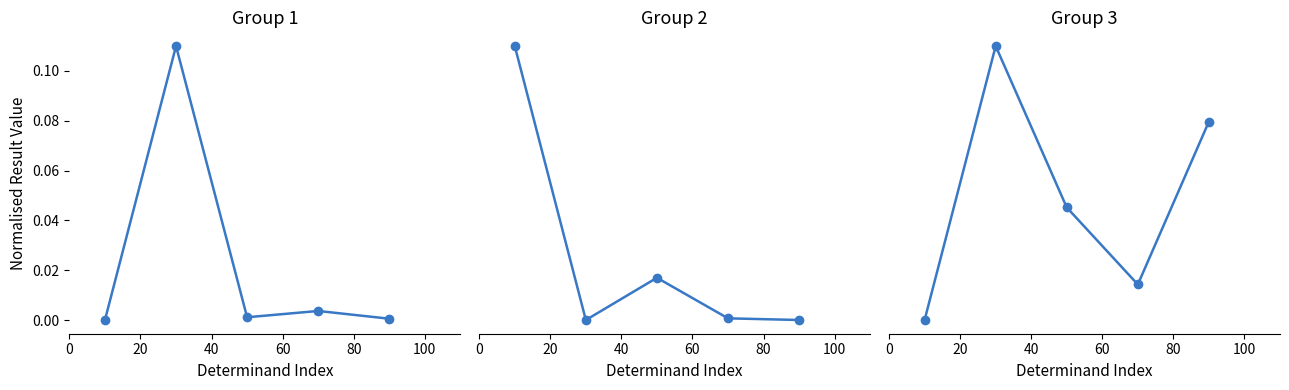

What is the difference between the highest and lowest values at 80?

0.1